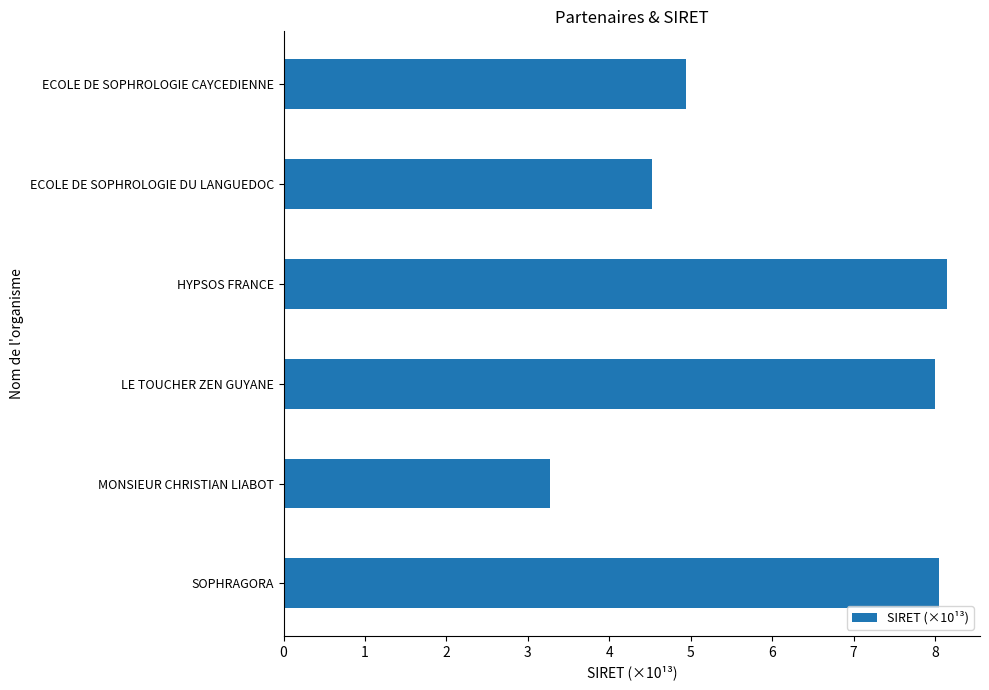

What is the sum of all values?

36.9